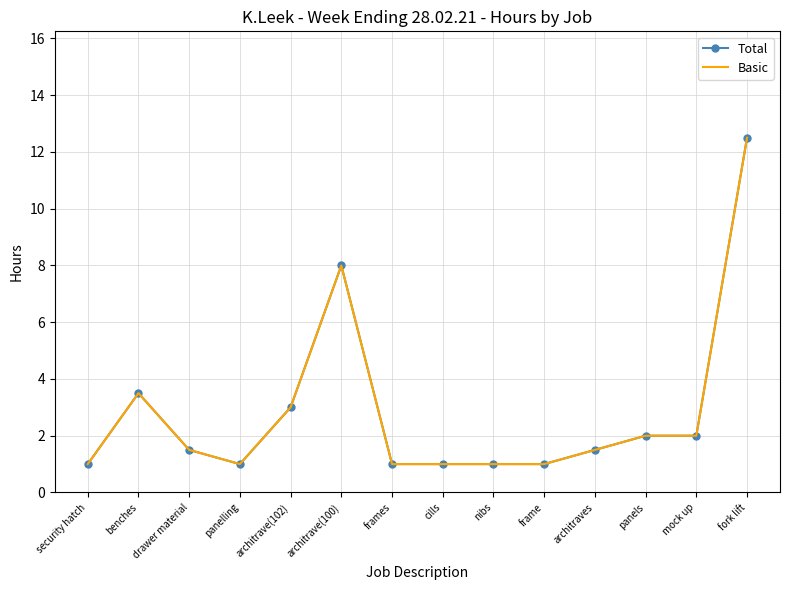

The Total series shows 2.0 at mock up. True or false?

True